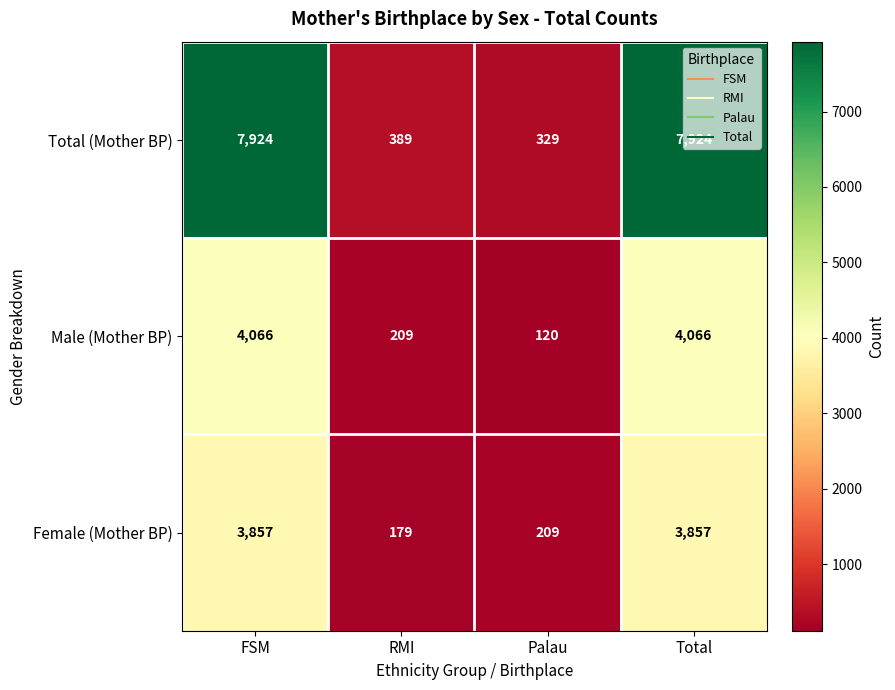

What is the difference between the highest and lowest values at FSM?

4067